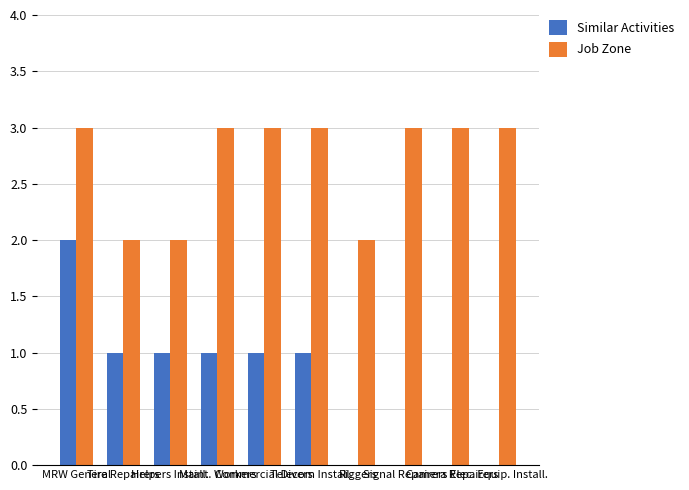

What is the sum of all Similar Activities values?

7